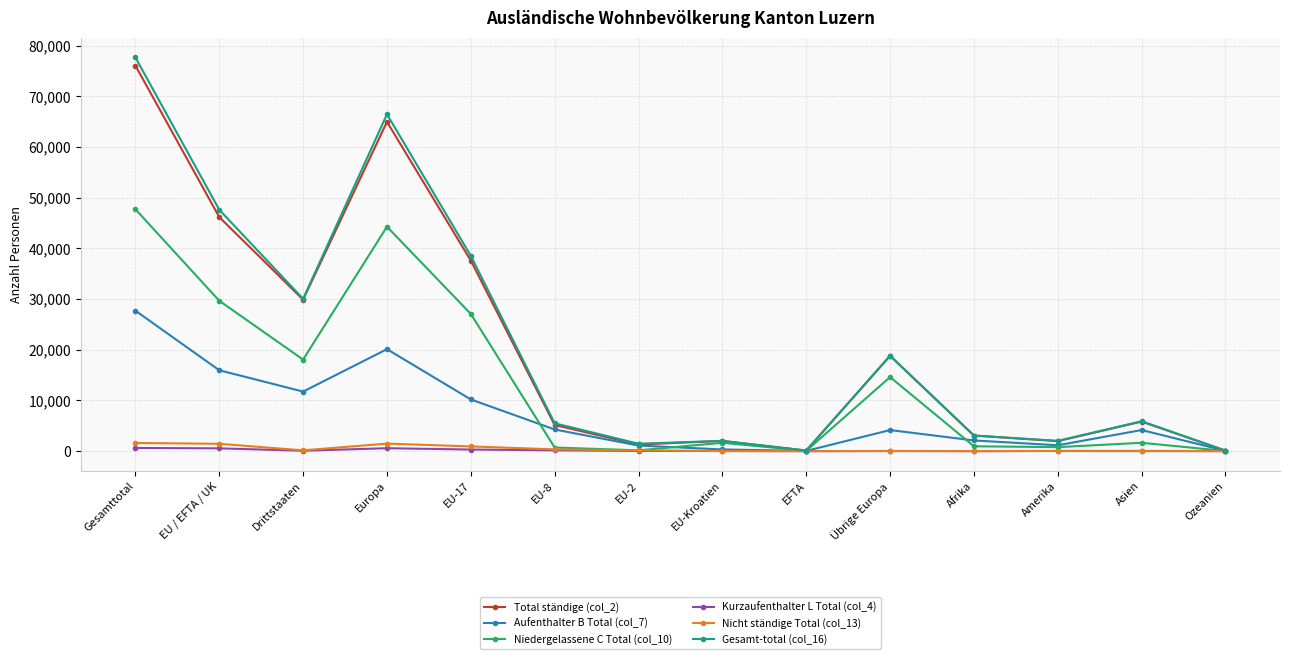

True or false: Kurzaufenthalter L Total (col_4) has more than 0 interior local peaks.

True